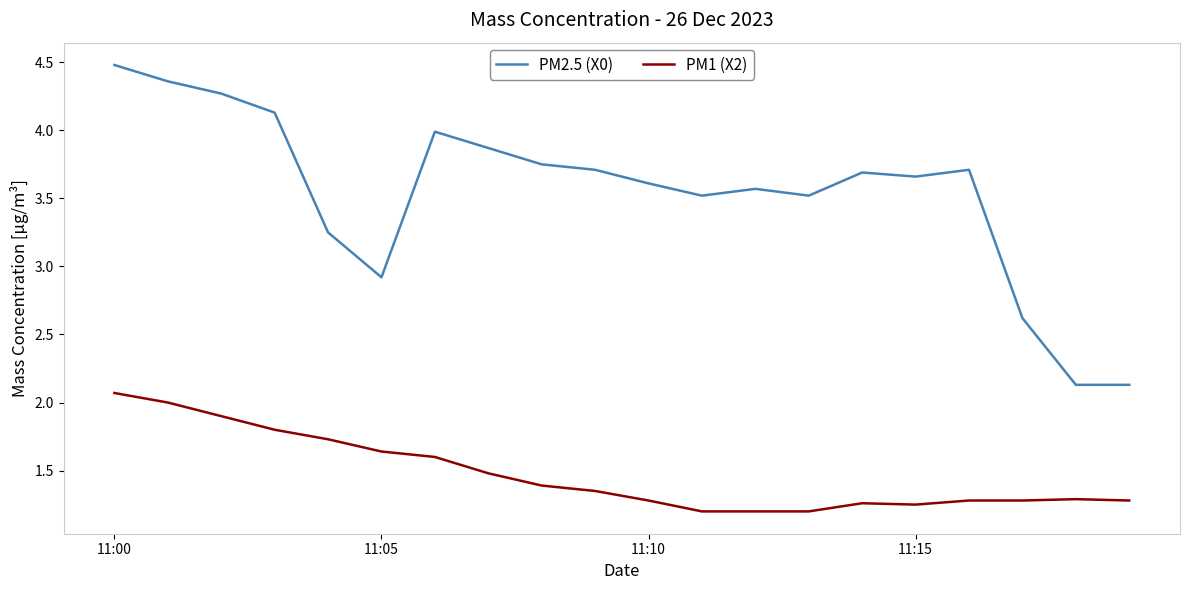

What is the highest value of the PM1 (X2) series?

2.1